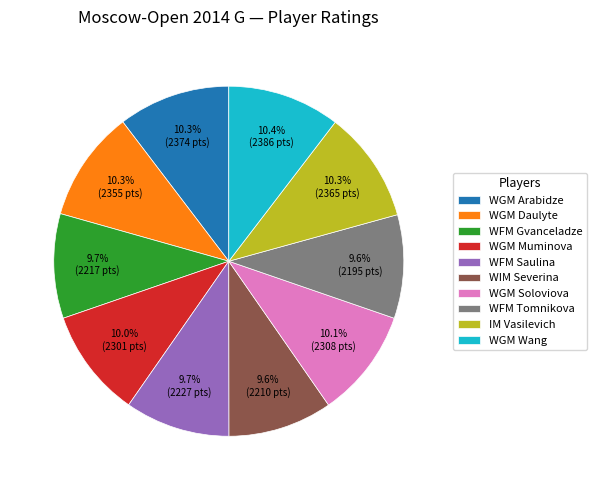

What is the ratio of the value at WGM Muminova to the value at WIM Severina?

1.0